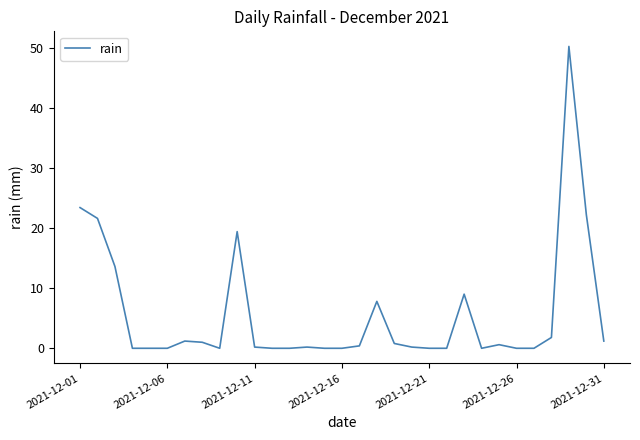

What is the maximum value shown in the chart?

50.2